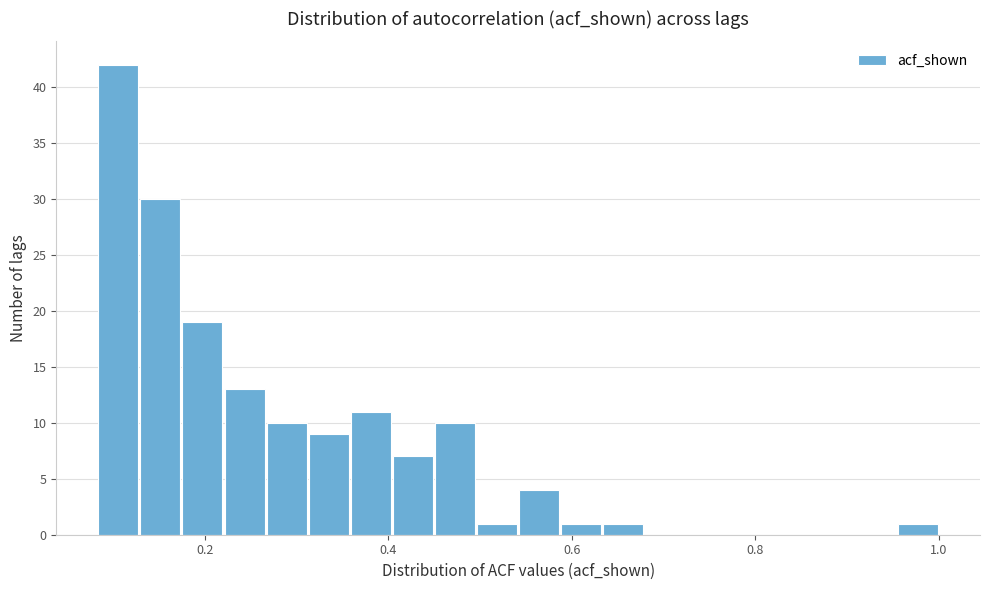

Read against the x-axis, roughly where is the centre of the tallest bar?

0.10